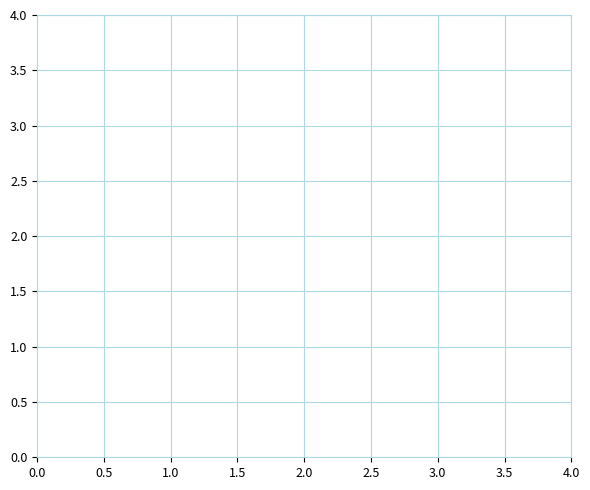

What is the sum of all values?

3.8